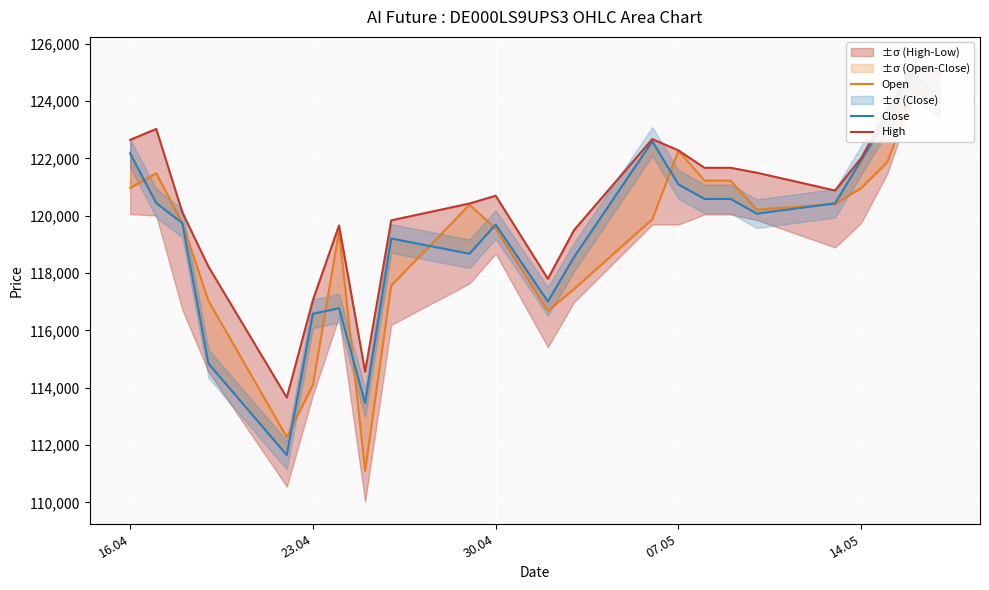

The value of Close at 13 is 68214. True or false?

False